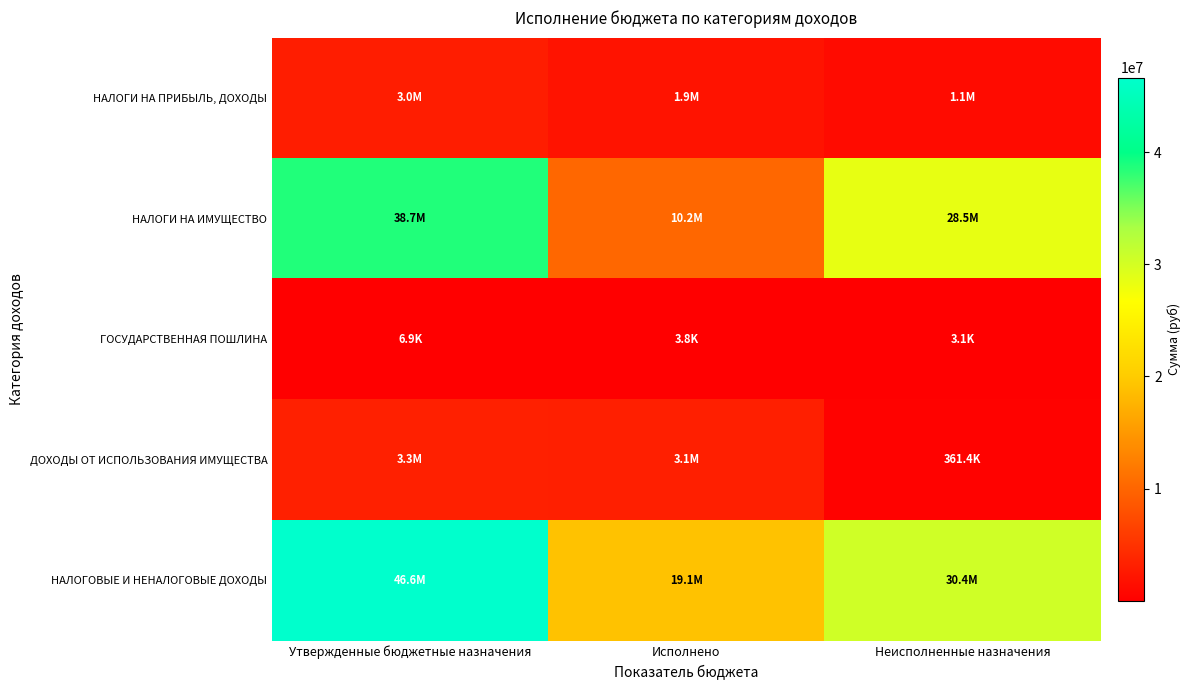

How many categories are shown in the chart?

3